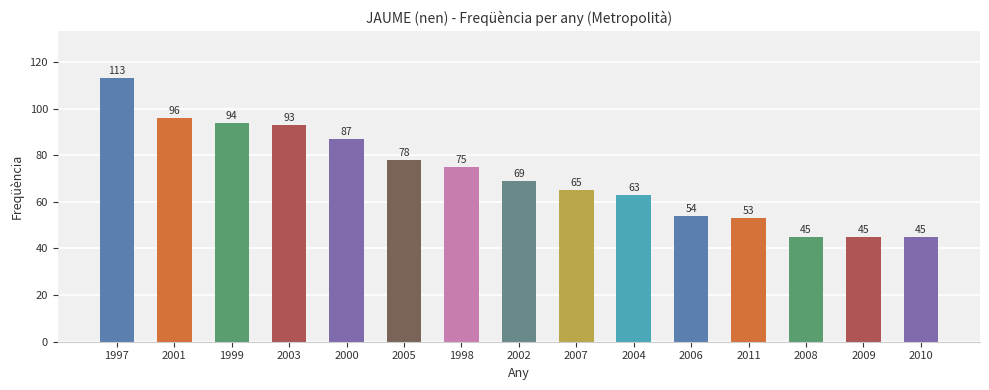

What is the difference between the values at 2000 and 1998?

12